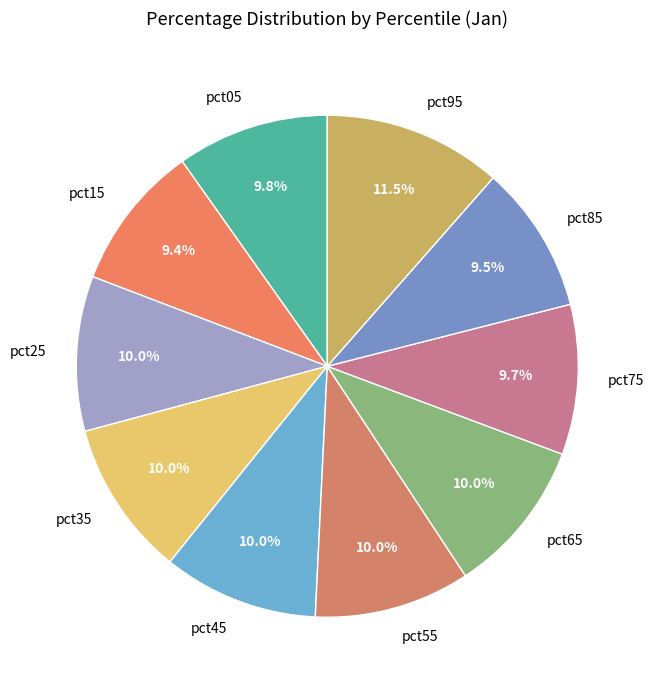

Which category has the biggest portion of the pie?

pct95